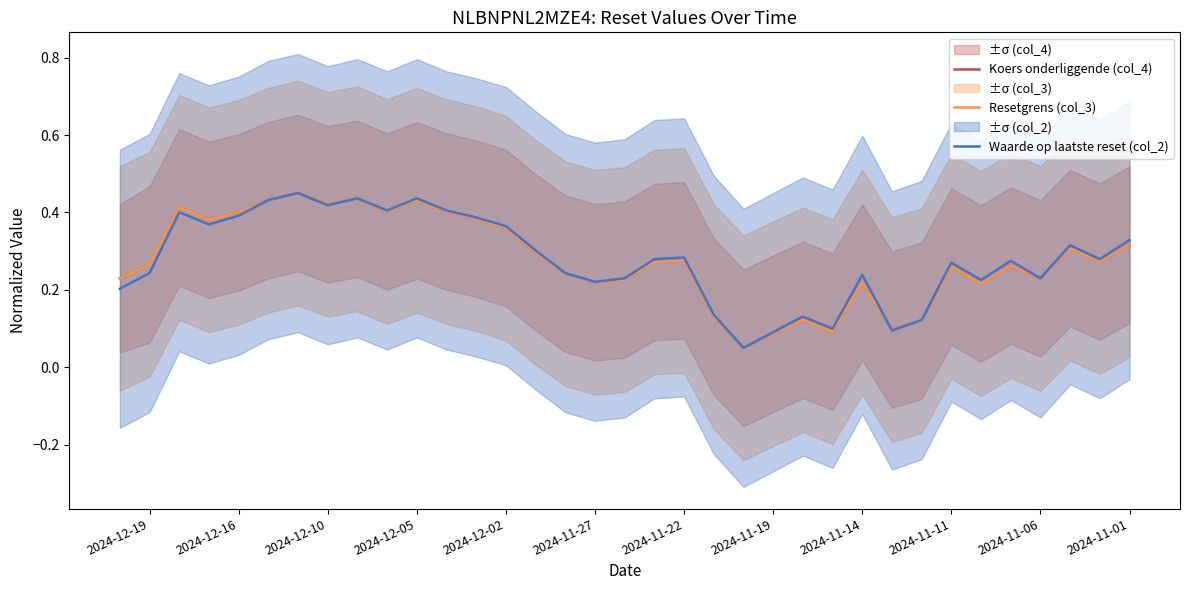

What is the difference between the maximum and second lowest values in the Waarde op laatste reset (col_2) series?

0.4